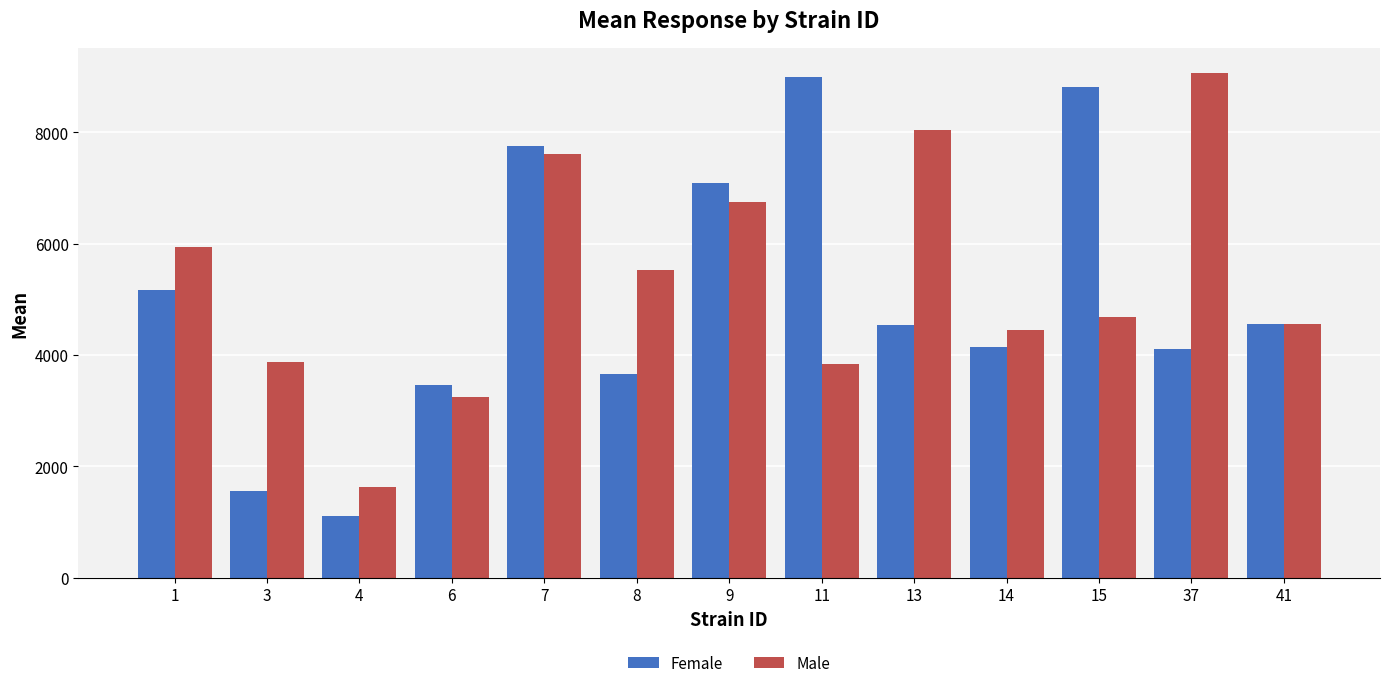

Rank the series by their average value, from lowest to highest.

Female, Male